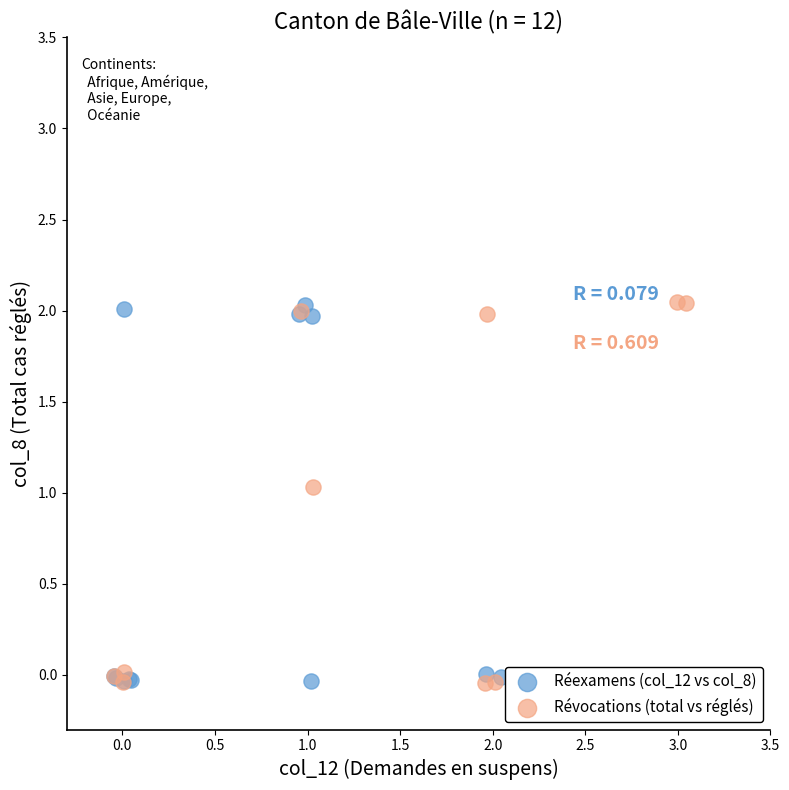

Which series has the widest spread of Y values?

Révocations (total vs réglés)